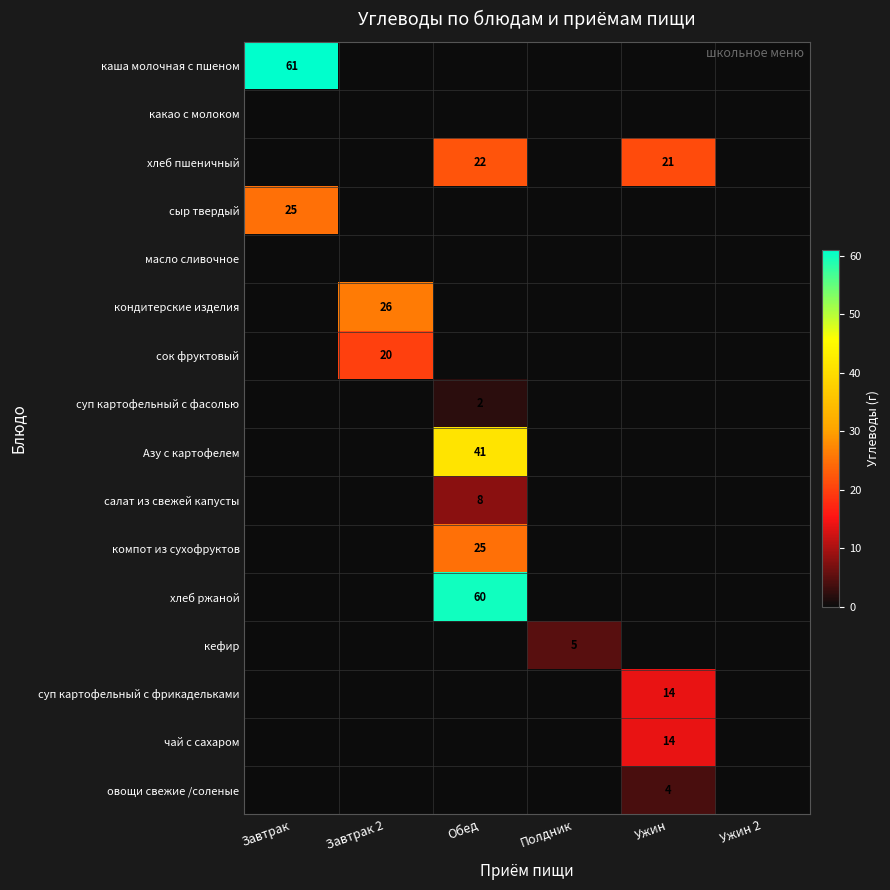

The value of салат из свежей капусты at Обед is 3. True or false?

False